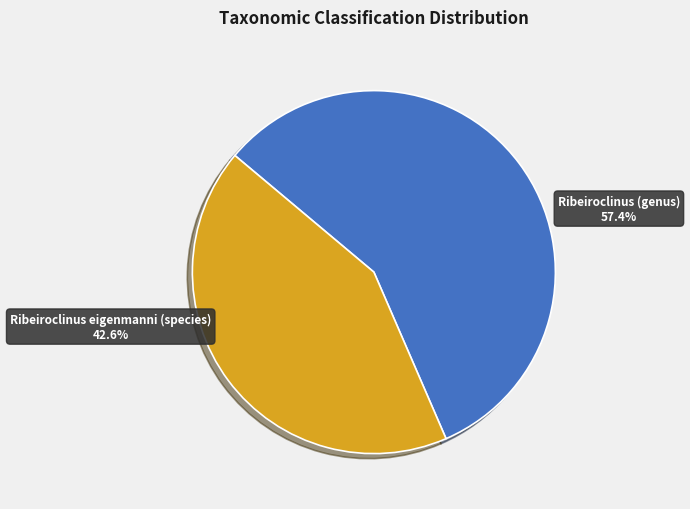

How many slices are in this pie chart?

2